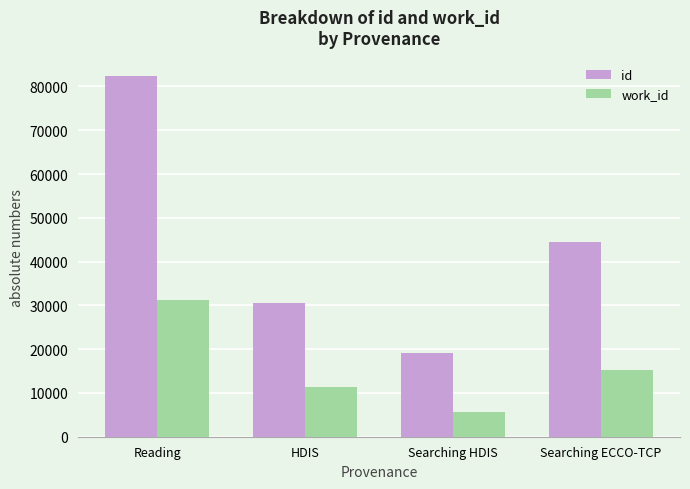

Between Reading and Searching HDIS, which series saw the biggest shift?

id